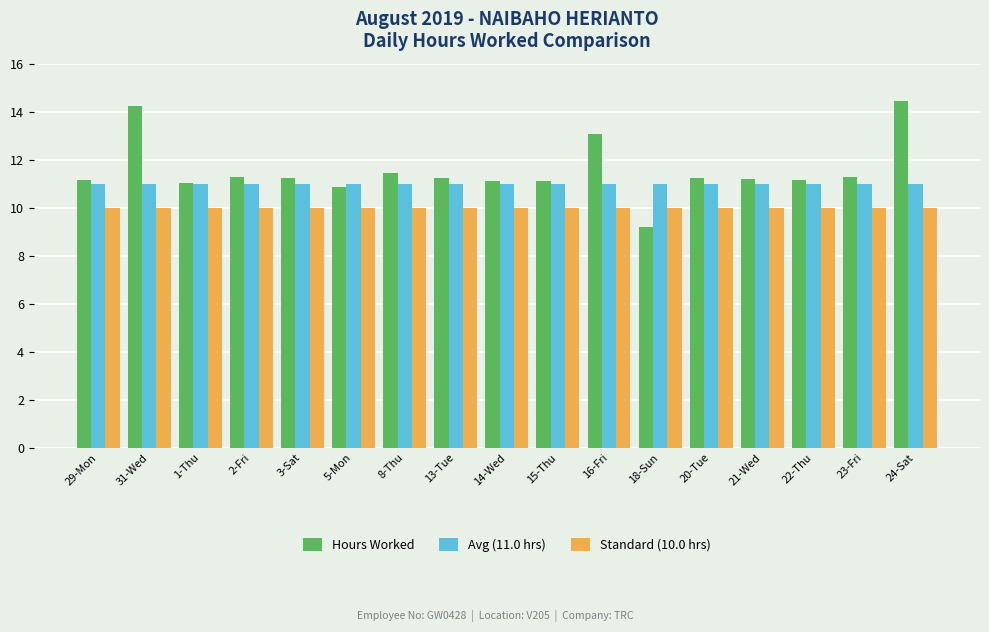

Between 22-Thu and 24-Sat, which series saw the biggest shift?

Hours Worked